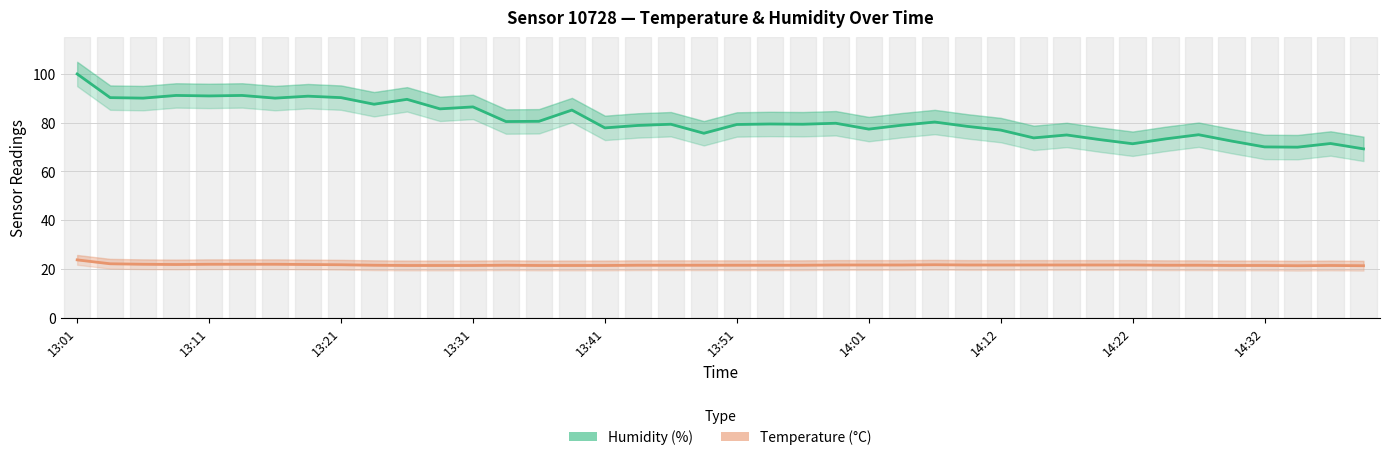

How many lines are shown in the chart?

2